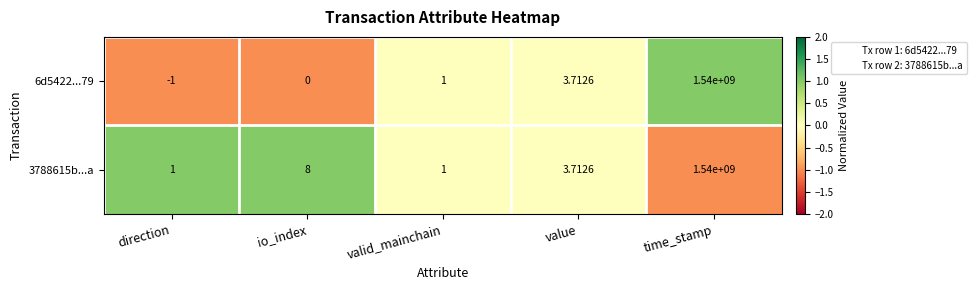

At which category is the sum across all series the highest?

time_stamp